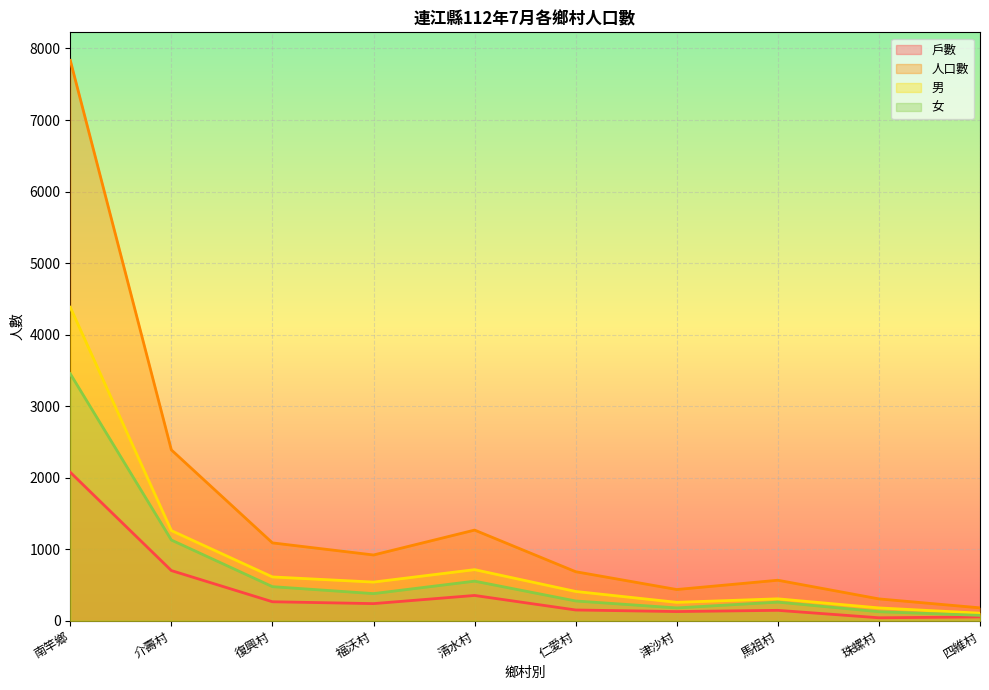

How many interior local valleys does the 戶數 series have?

3